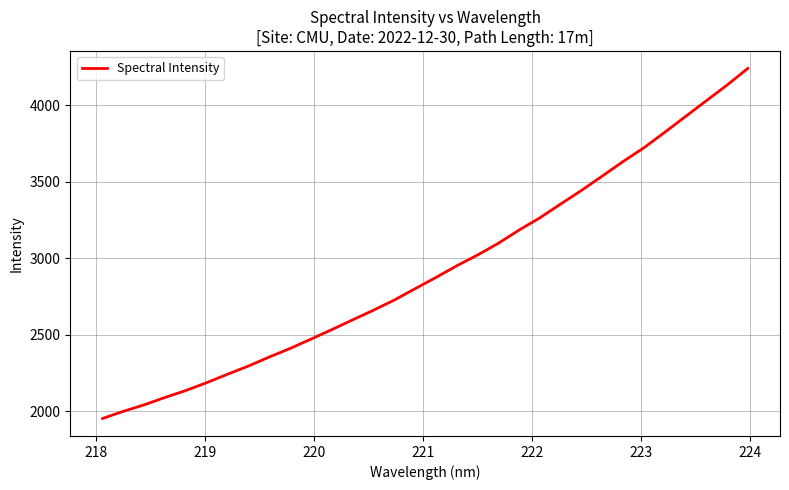

What is the smallest value displayed?

1953.8